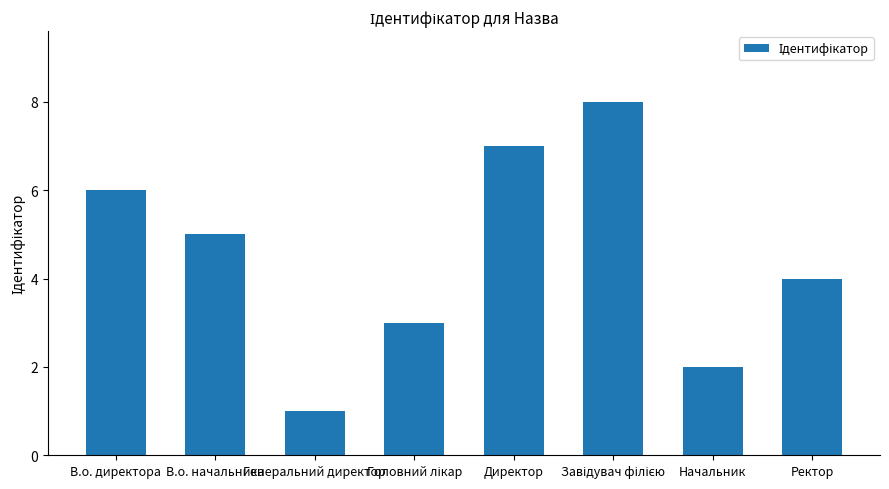

Reading right to left, transcribe all the data shown in this chart.

4	2	8	7	3	1	5	6